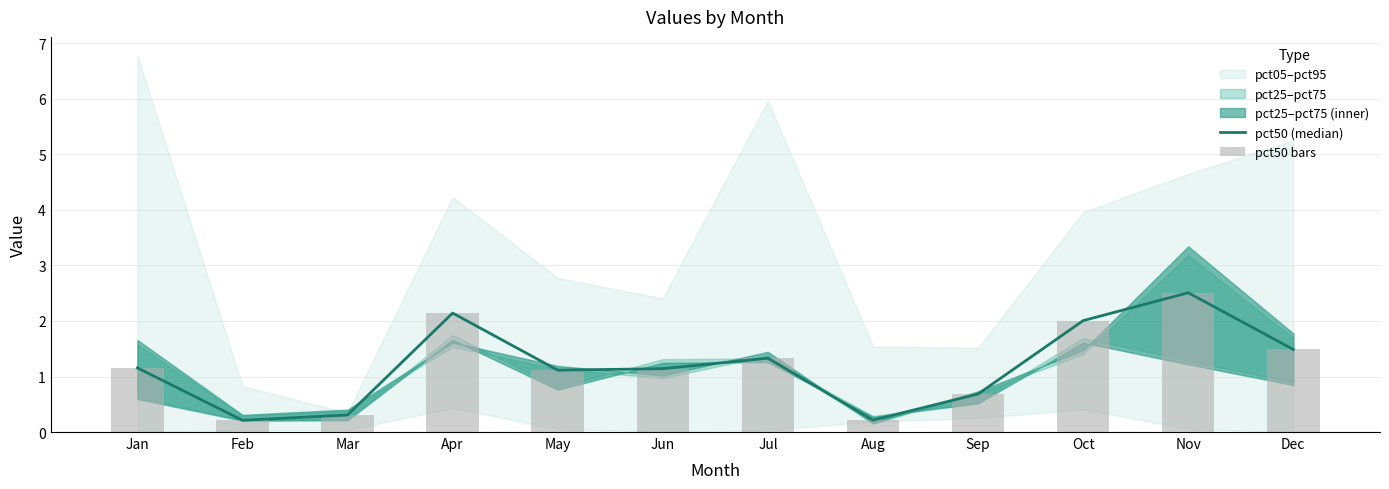

At which category is the sum across all series the highest?

Nov